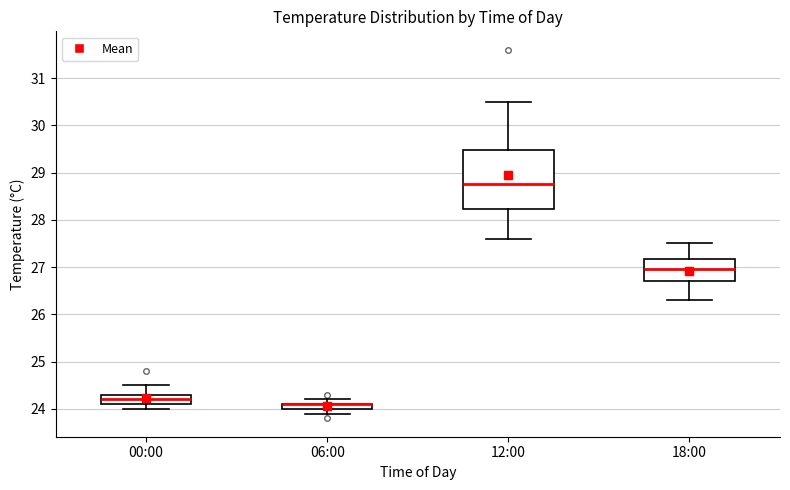

Comparing the boxes themselves (not the whiskers), which one is the tallest?

12:00